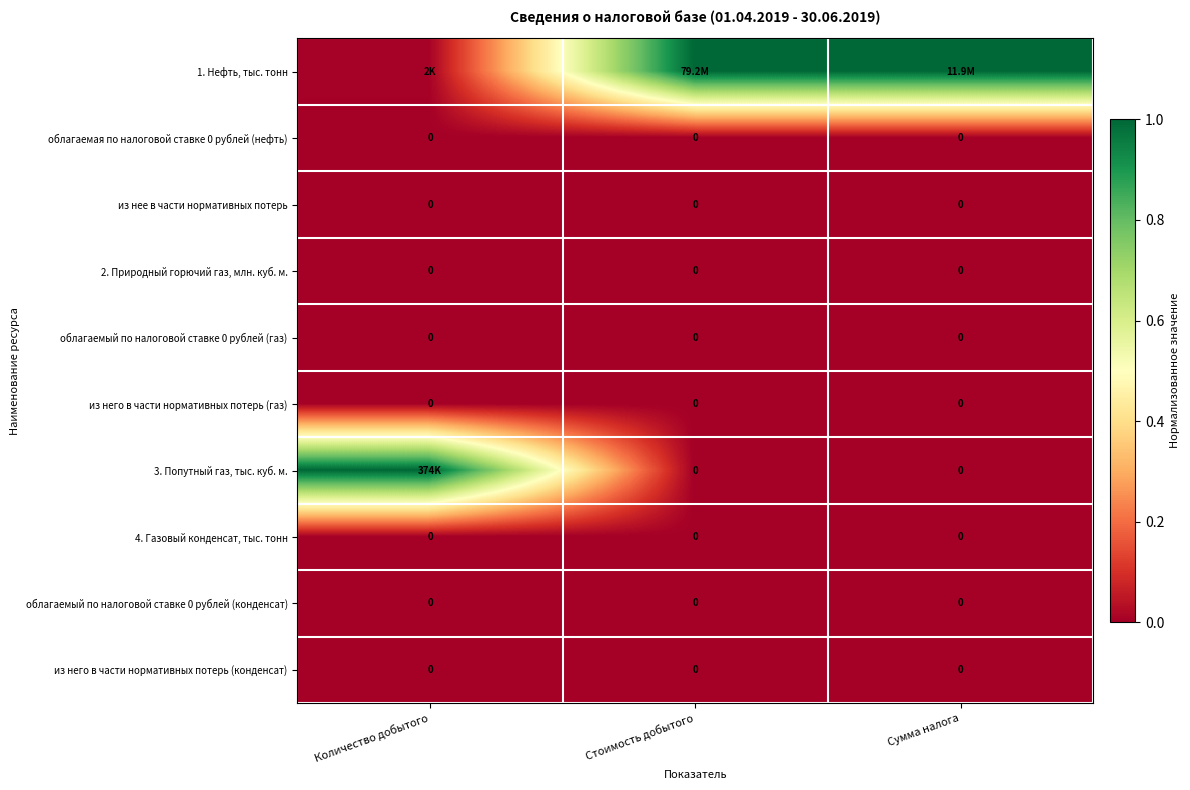

At Стоимость добытого, list the series in order from largest to smallest.

1. Нефть, тыс. тонн, облагаемая по налоговой ставке 0 рублей (нефть), из нее в части нормативных потерь, 2. Природный горючий газ, млн. куб. м., облагаемый по налоговой ставке 0 рублей (газ), из него в части нормативных потерь (газ), 3. Попутный газ, тыс. куб. м., 4. Газовый конденсат, тыс. тонн, облагаемый по налоговой ставке 0 рублей (конденсат), из него в части нормативных потерь (конденсат)